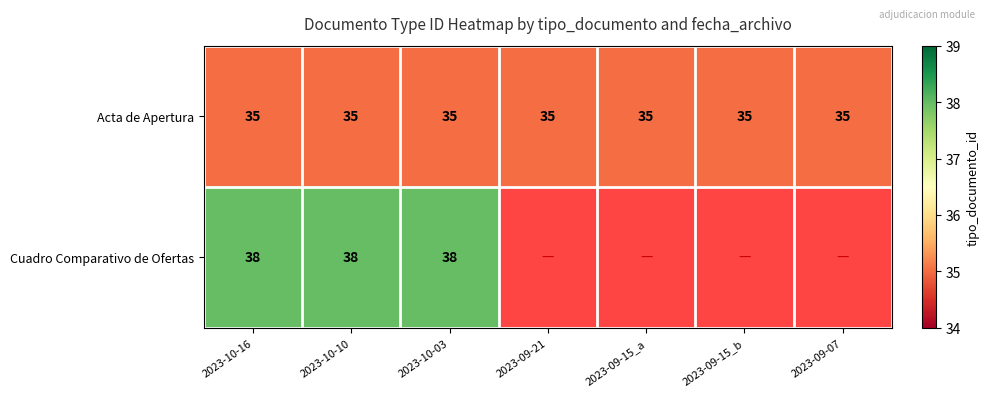

What is the lowest value of the Acta de Apertura series?

35